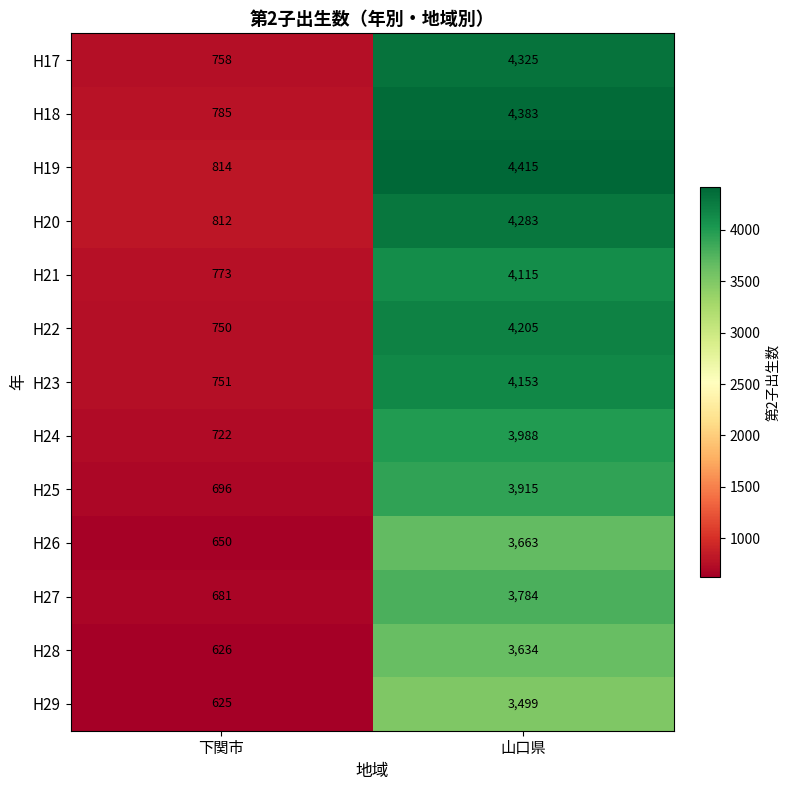

What is the sum of the H20 values at 山口県 and 下関市?

5095